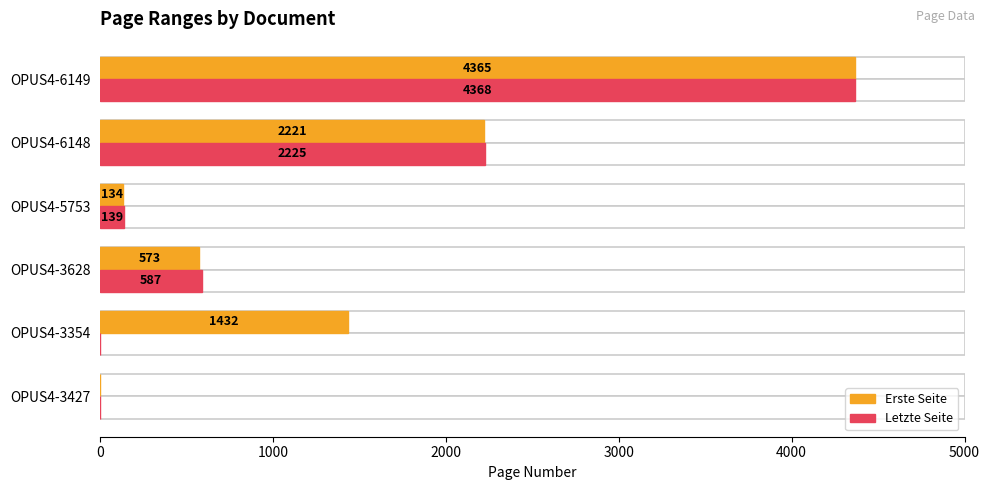

The value of Letzte Seite at OPUS4-3427 is 2101. True or false?

False